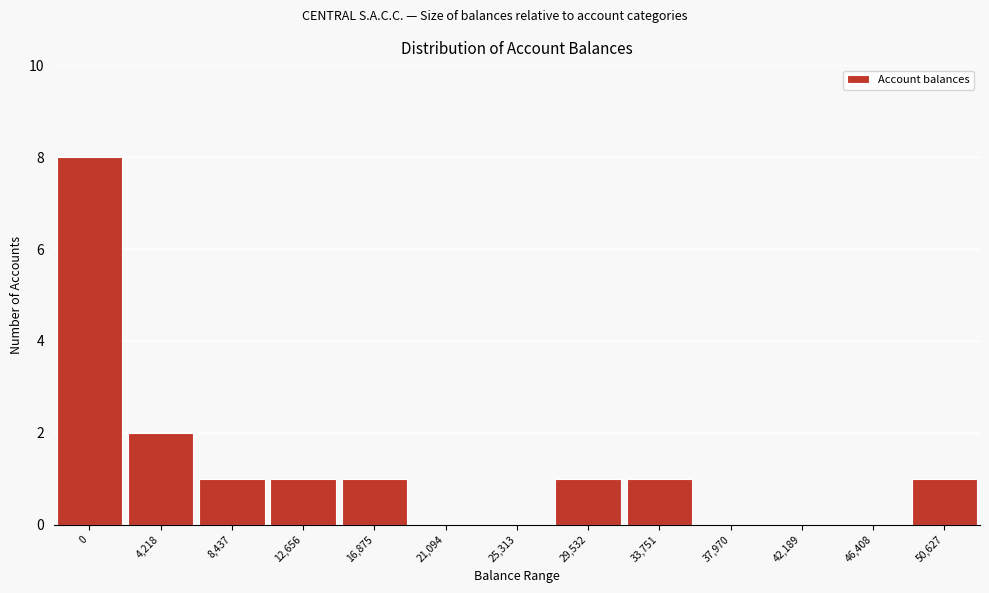

Reading right to left, what are all the values shown in this chart?

50,627=1	46,408=0	42,189=0	37,970=0	33,751=1	29,532=1	25,313=0	21,094=0	16,875=1	12,656=1	8,437=1	4,218=2	0=8